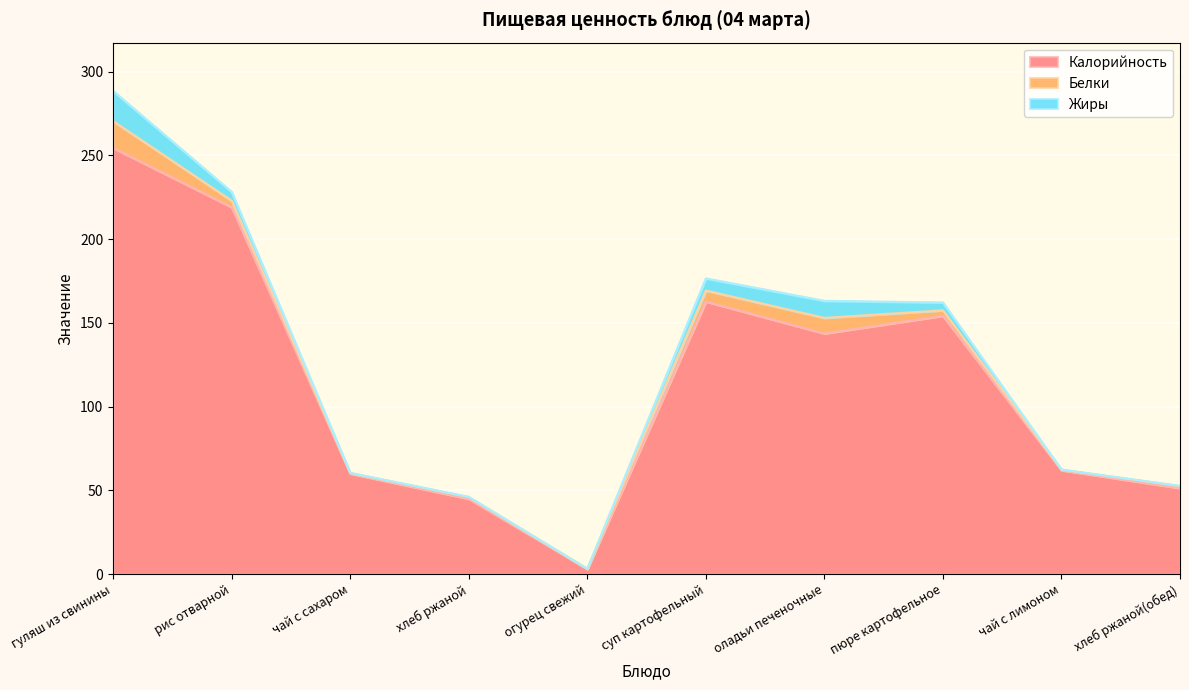

What is the label of the 3rd point from the right?

пюре картофельное